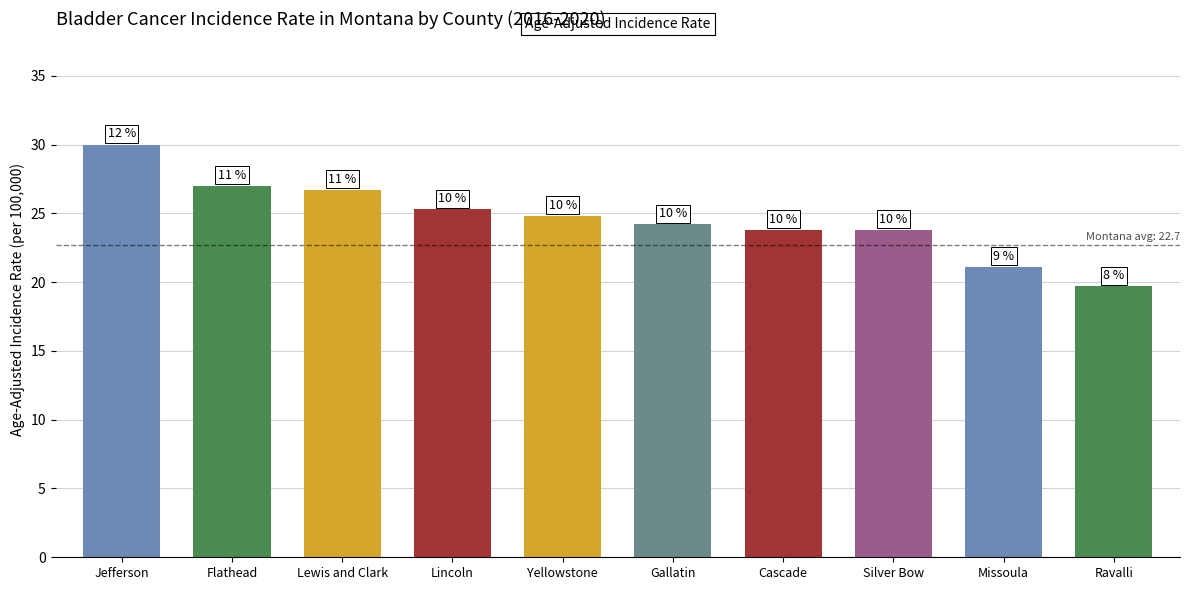

Reading right to left, what are all the values shown in this chart?

19.7	21.1	23.8	23.8	24.2	24.8	25.3	26.7	27.0	30.0